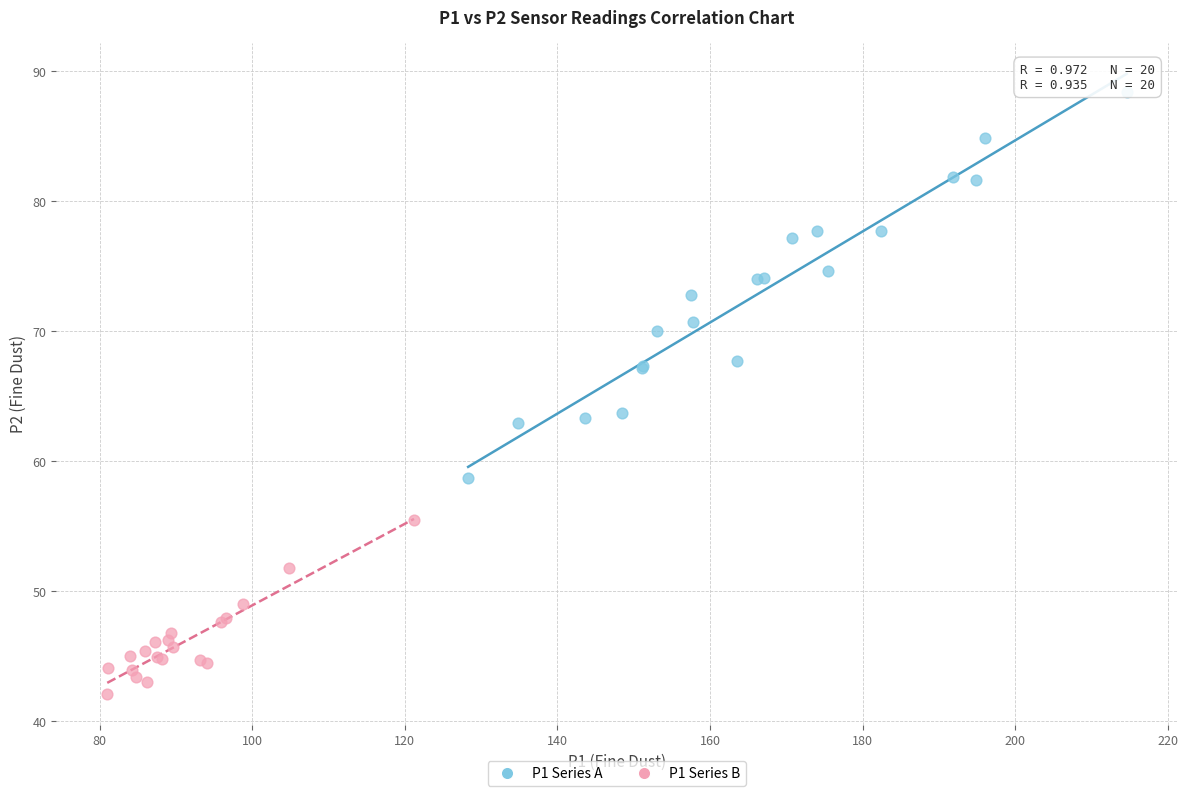

Which series reaches the minimum Y coordinate?

P1 Series B